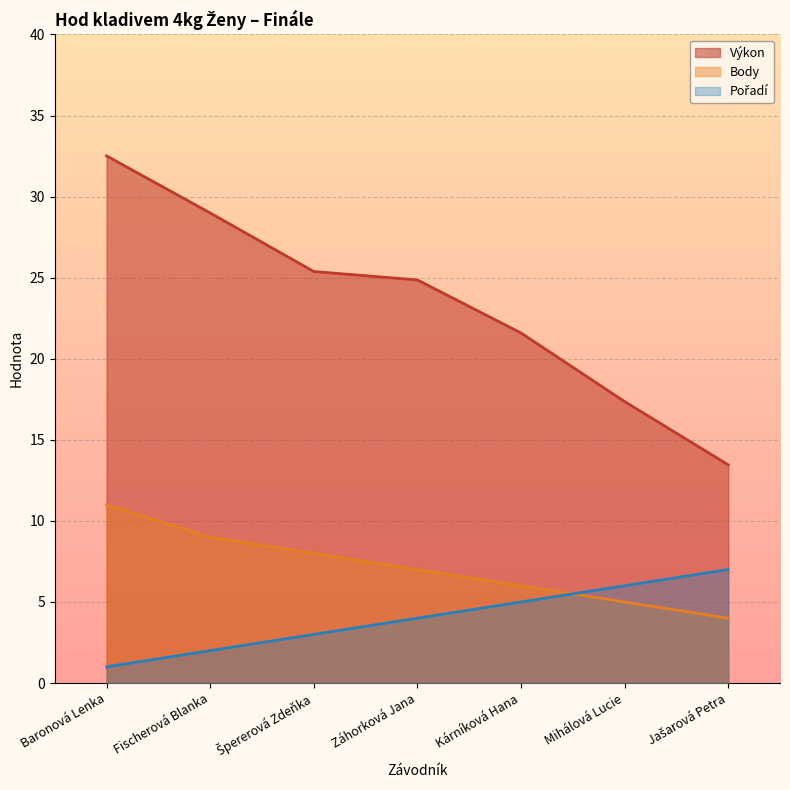

Is it true that Pořadí equals 1.0 at Baronová Lenka?

True